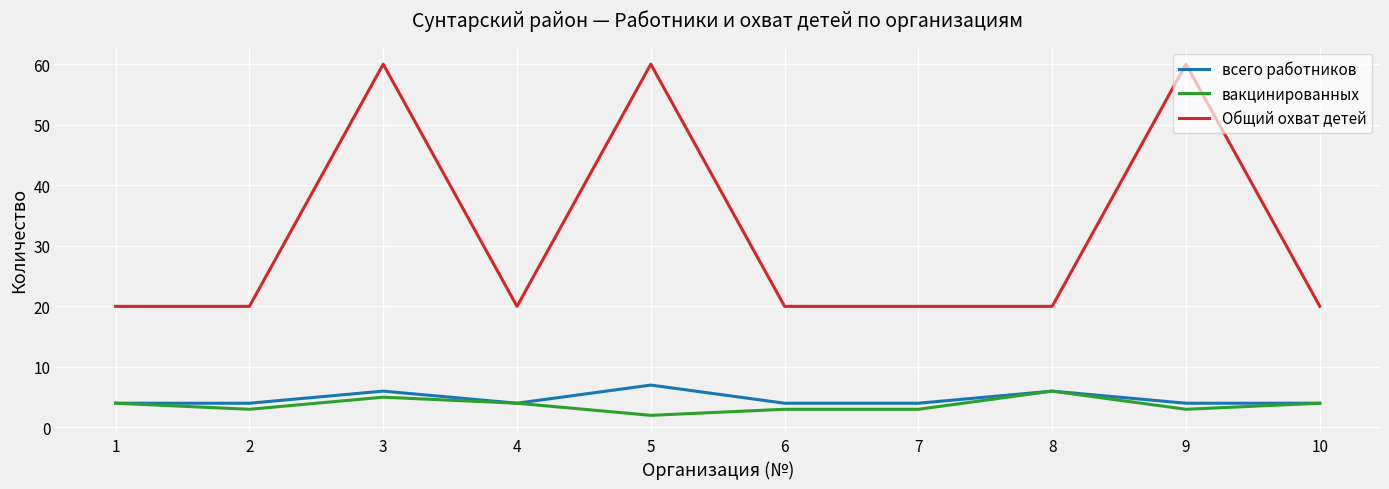

Which series has the largest total across all categories?

Общий охват детей